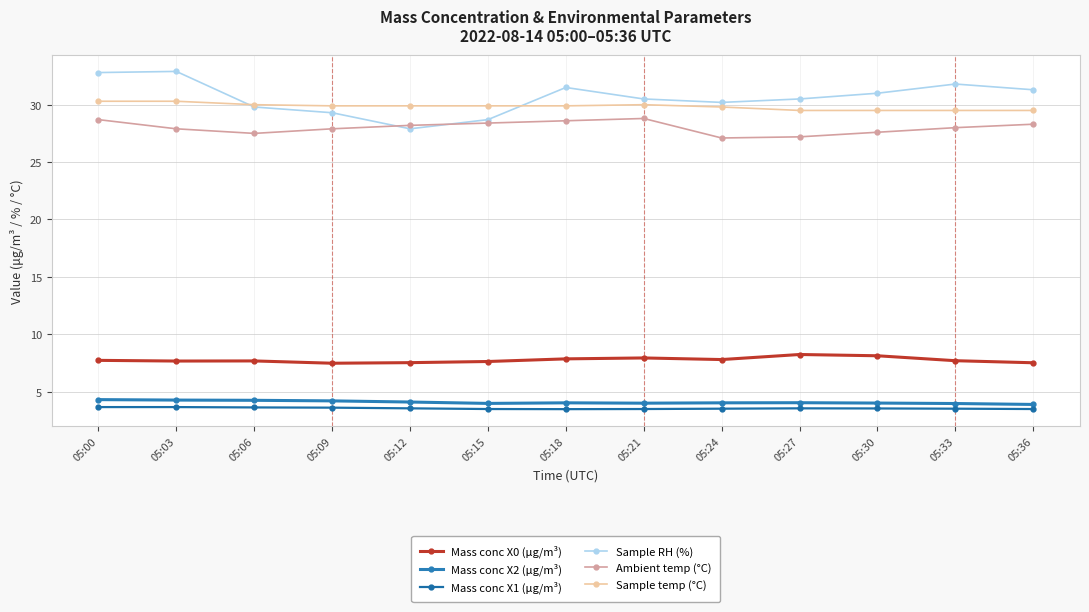

Does the chart display data point markers on the line(s)?

Yes